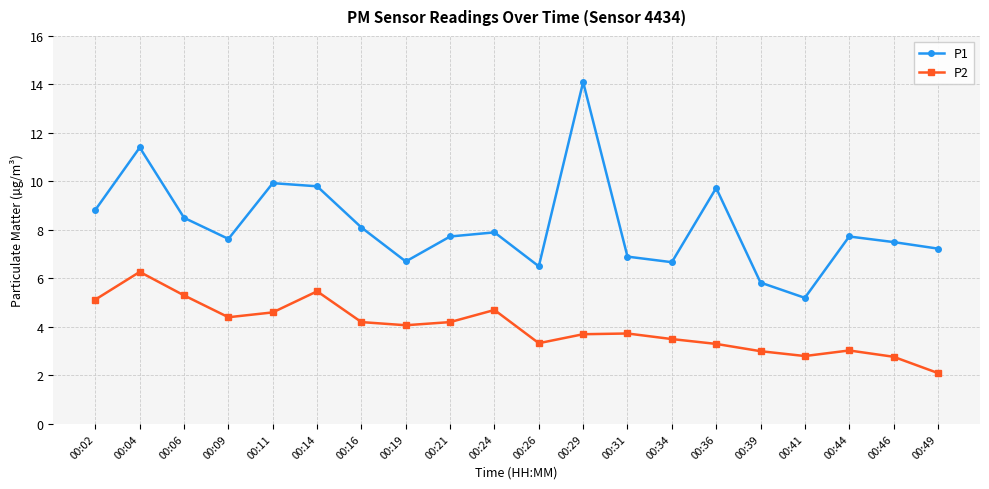

The value of P1 at 00:29 is 14.1. True or false?

True